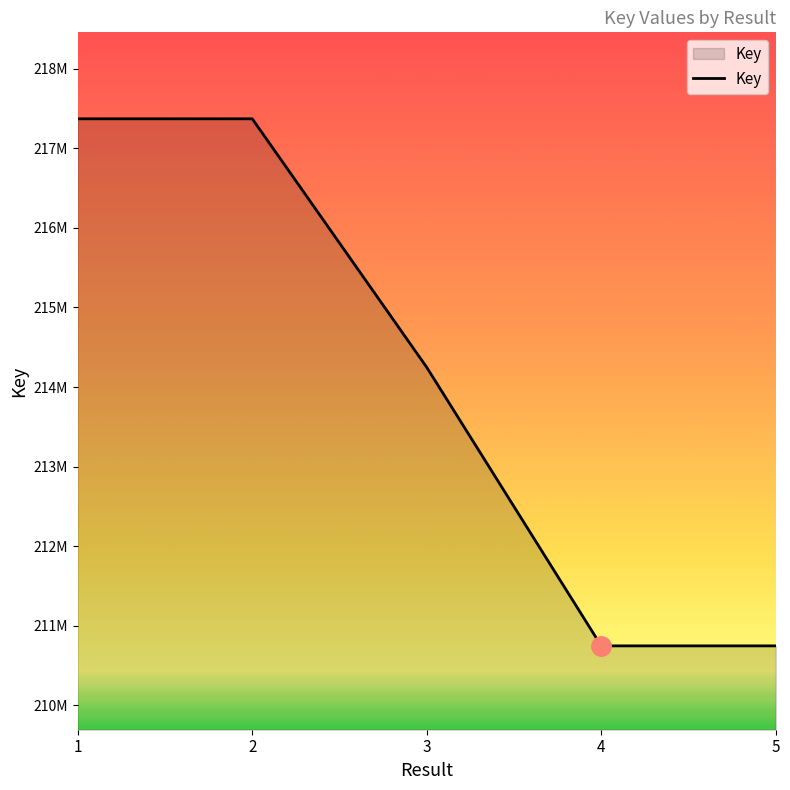

Does the chart have visible grid lines?

No